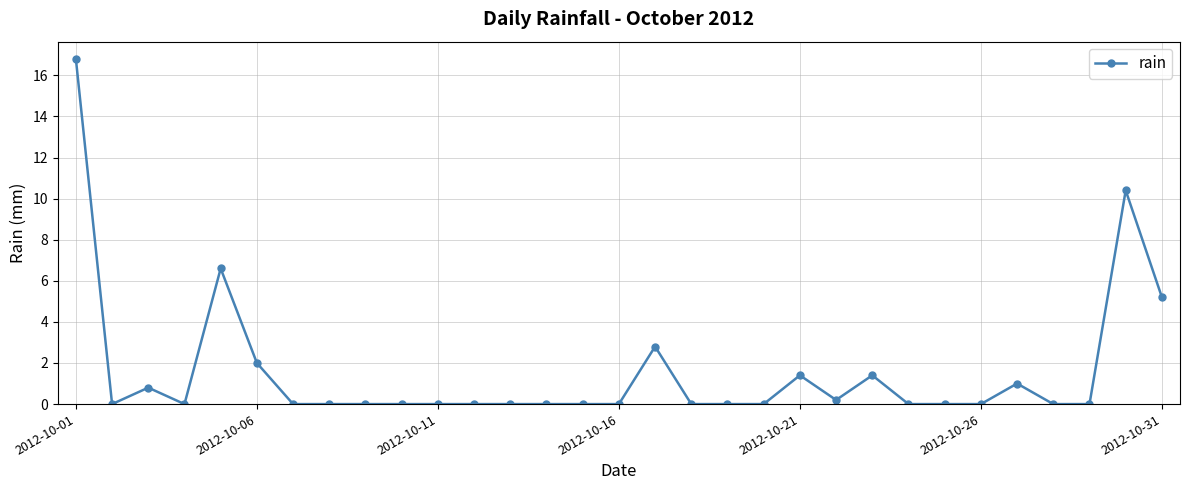

What is the maximum value shown in the chart?

16.8